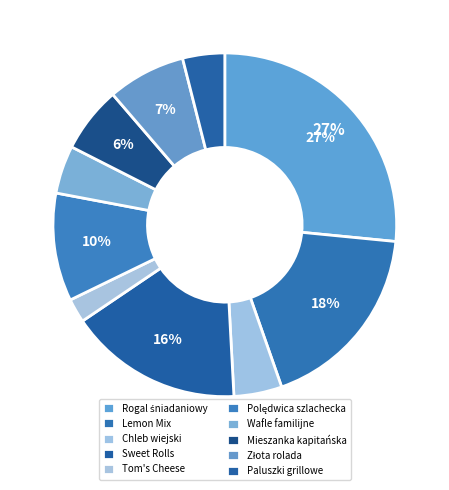

Do Wafle familijne and Paluszki grillowe together represent more than half of the pie?

No